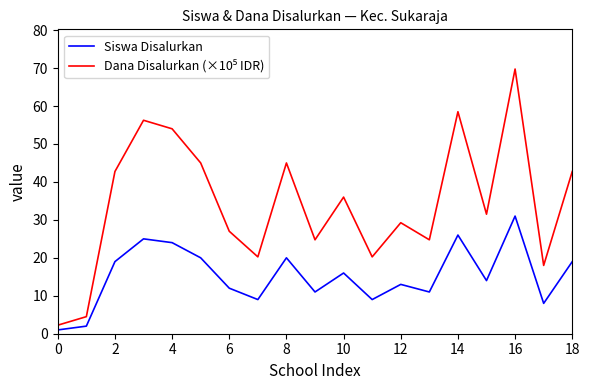

How many lines are shown in the chart?

2